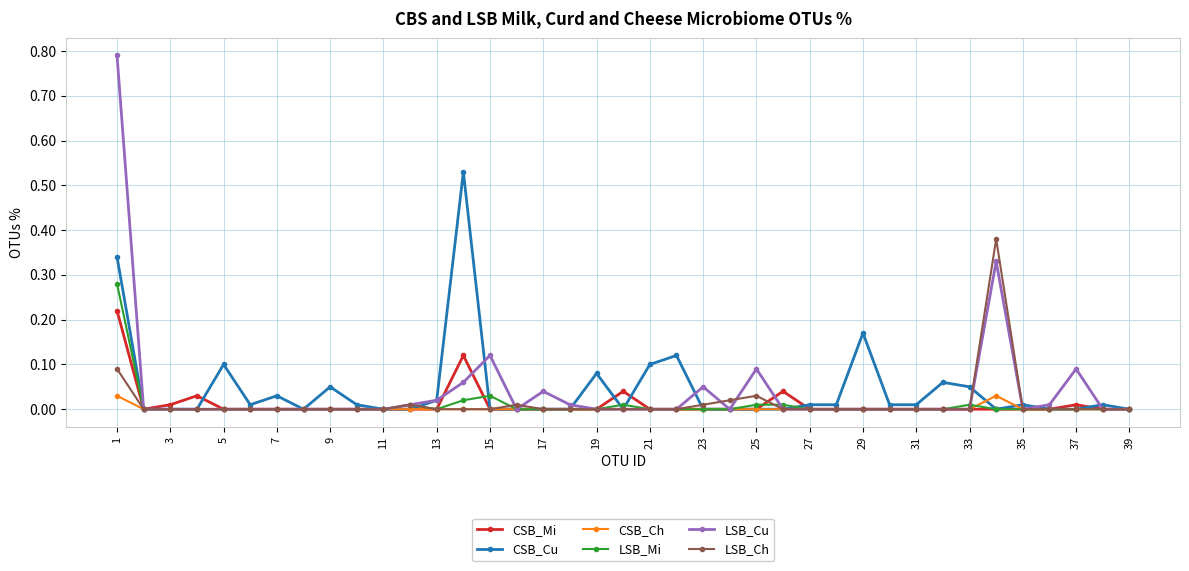

Rank the series by their maximum value, from lowest to highest.

CSB_Ch, CSB_Mi, LSB_Mi, LSB_Ch, CSB_Cu, LSB_Cu